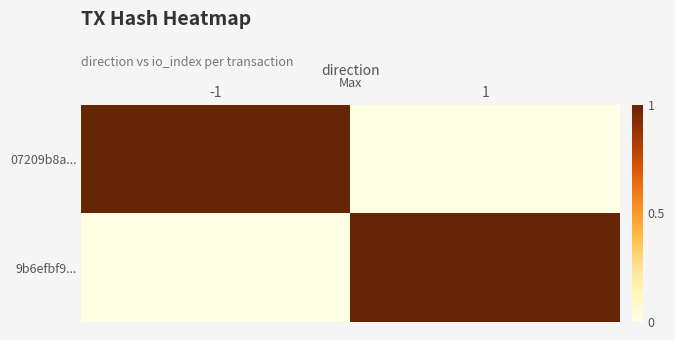

What is the difference between the highest and lowest values at 1?

1